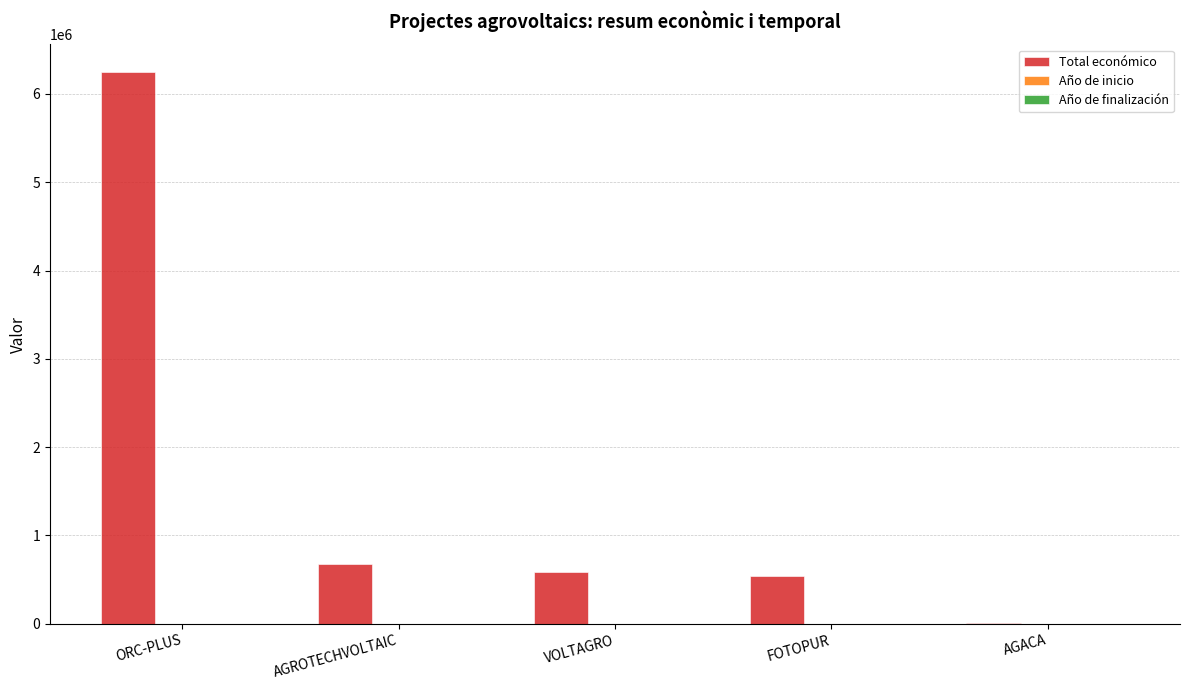

The Total económico series shows 357070 at VOLTAGRO. True or false?

False